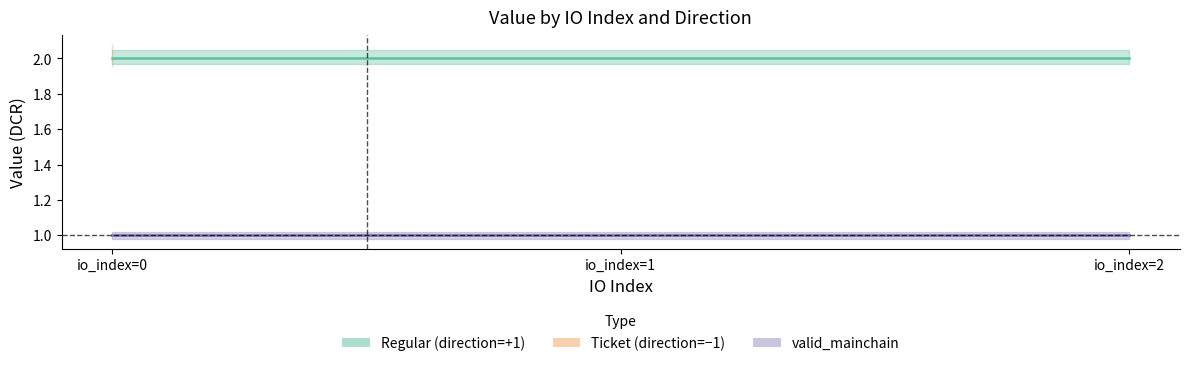

How many data points does each series have?

3